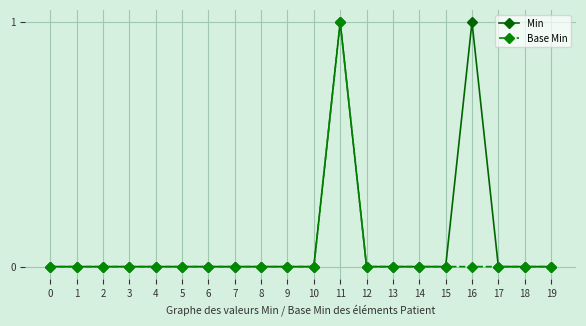

How many lines are shown in the chart?

2